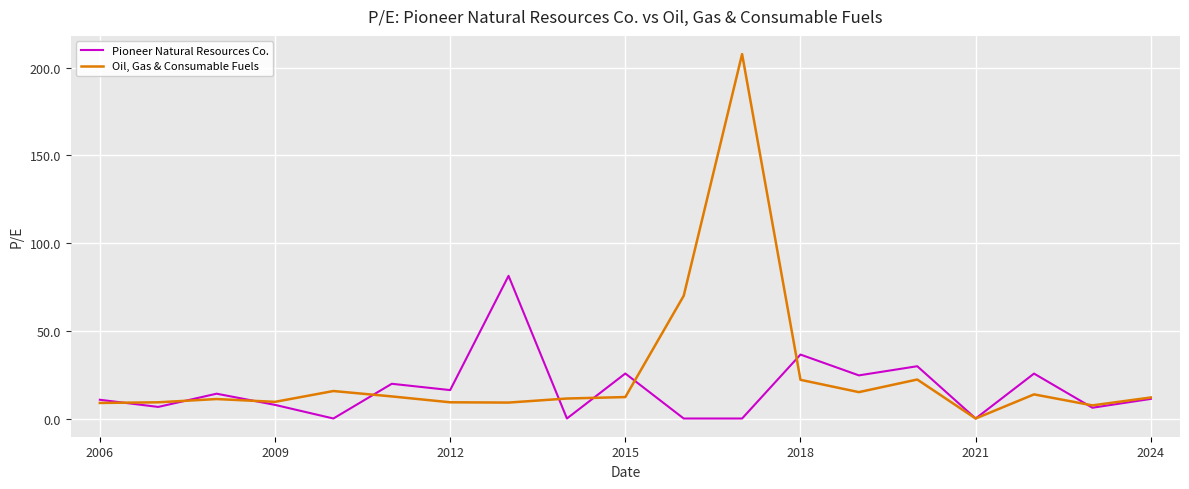

What is the highest value of the Pioneer Natural Resources Co. series?

81.3